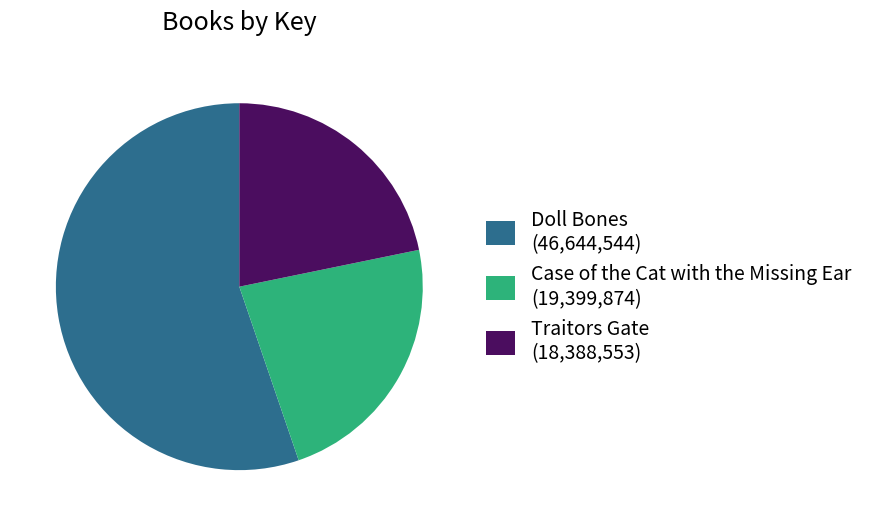

Which has a higher value, Doll Bones or Case of the Cat with the Missing Ear?

Doll Bones